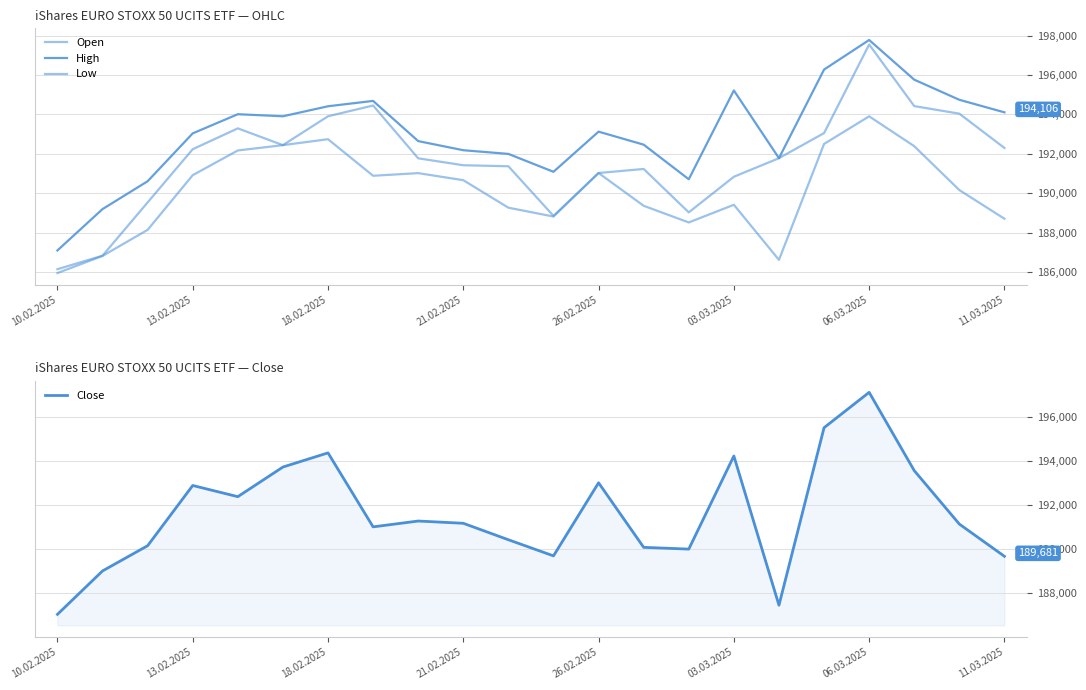

List the series in order of their peak value, lowest first.

Low, Close, Open, High